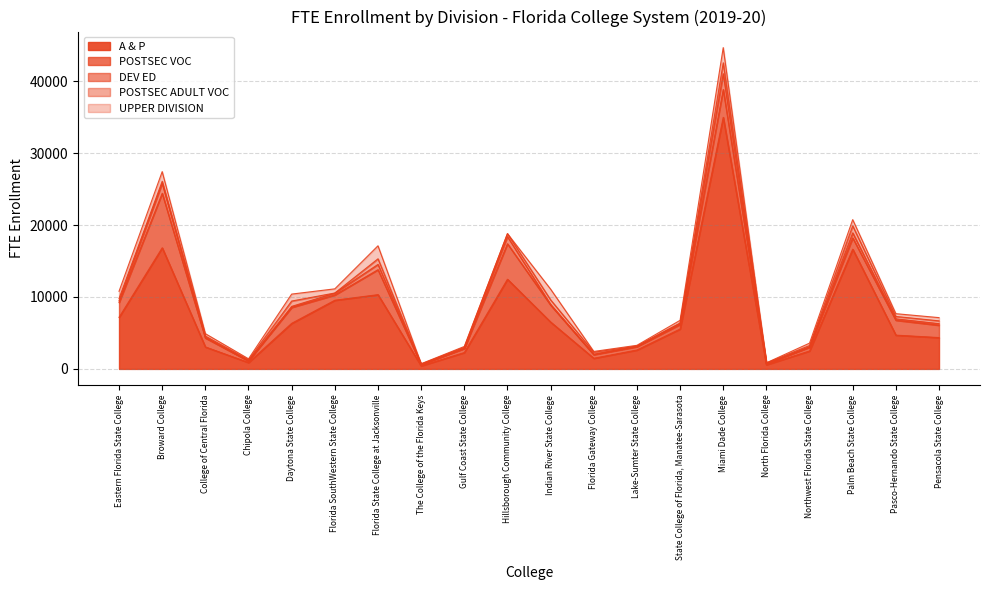

True or false: UPPER DIVISION and A & P intersect in this chart.

False